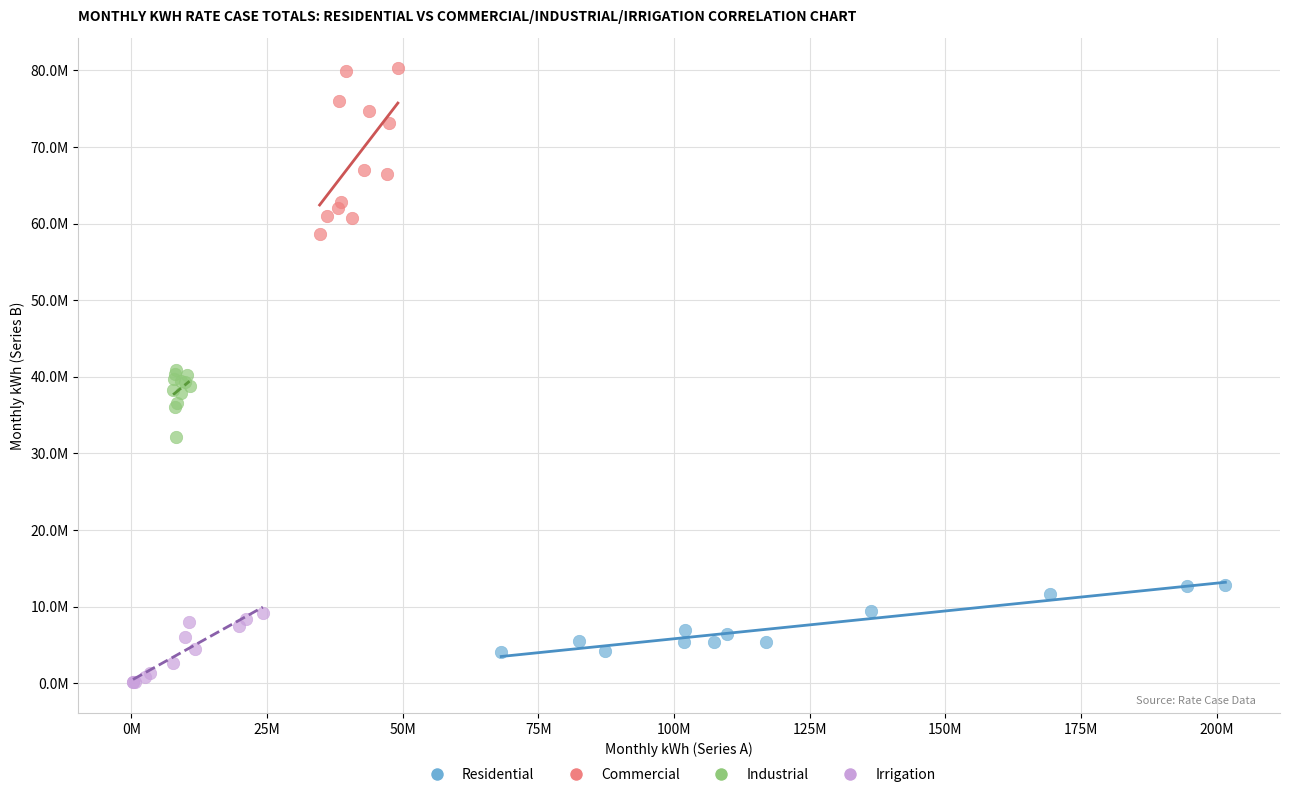

What are all the series names shown in the legend?

Residential, Commercial, Industrial, Irrigation